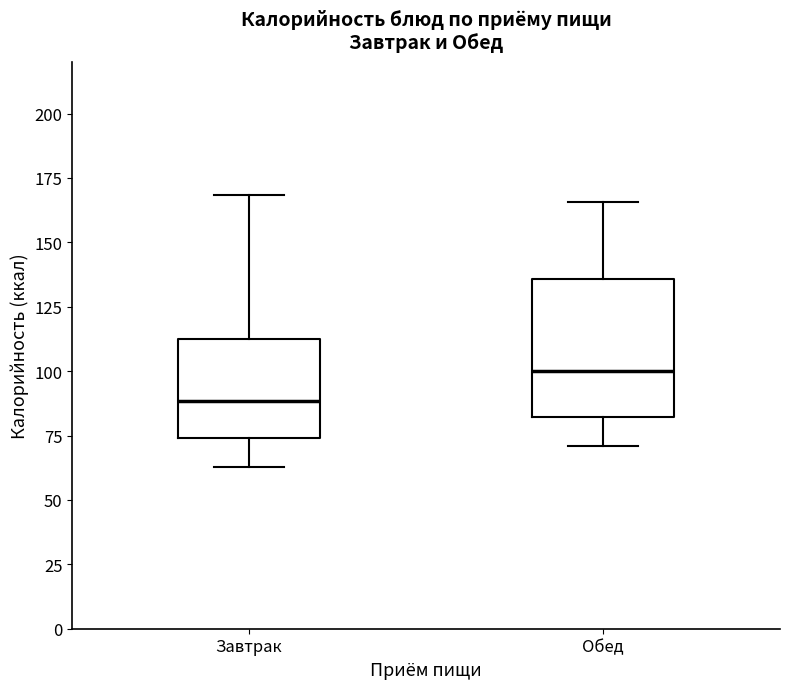

Where is the lower edge of the box for Обед on the y-axis? The values are not printed on the chart, so give them approximately, as read against the axis.

80